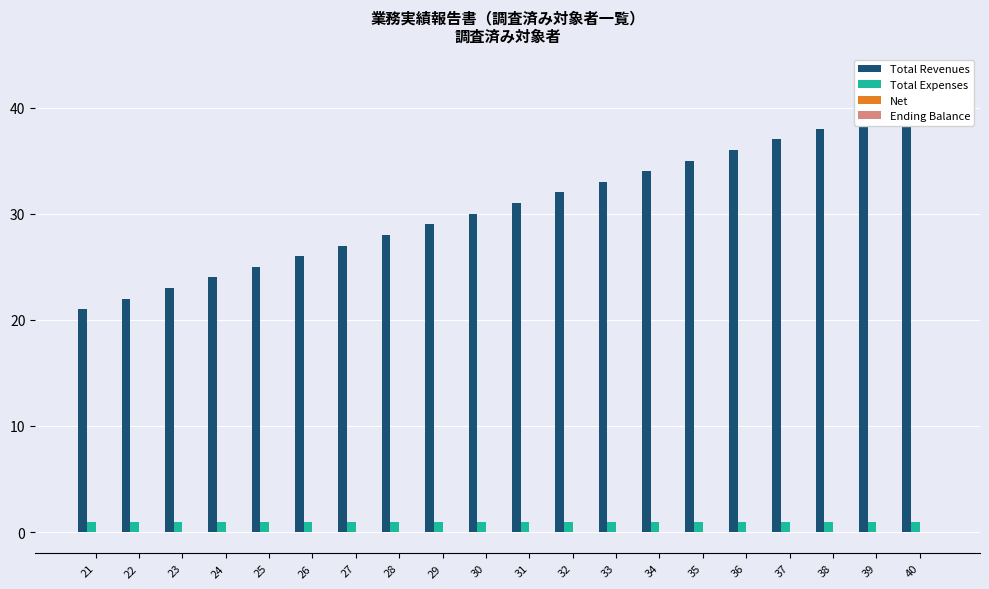

What is the difference between the highest and lowest values at 35?

35